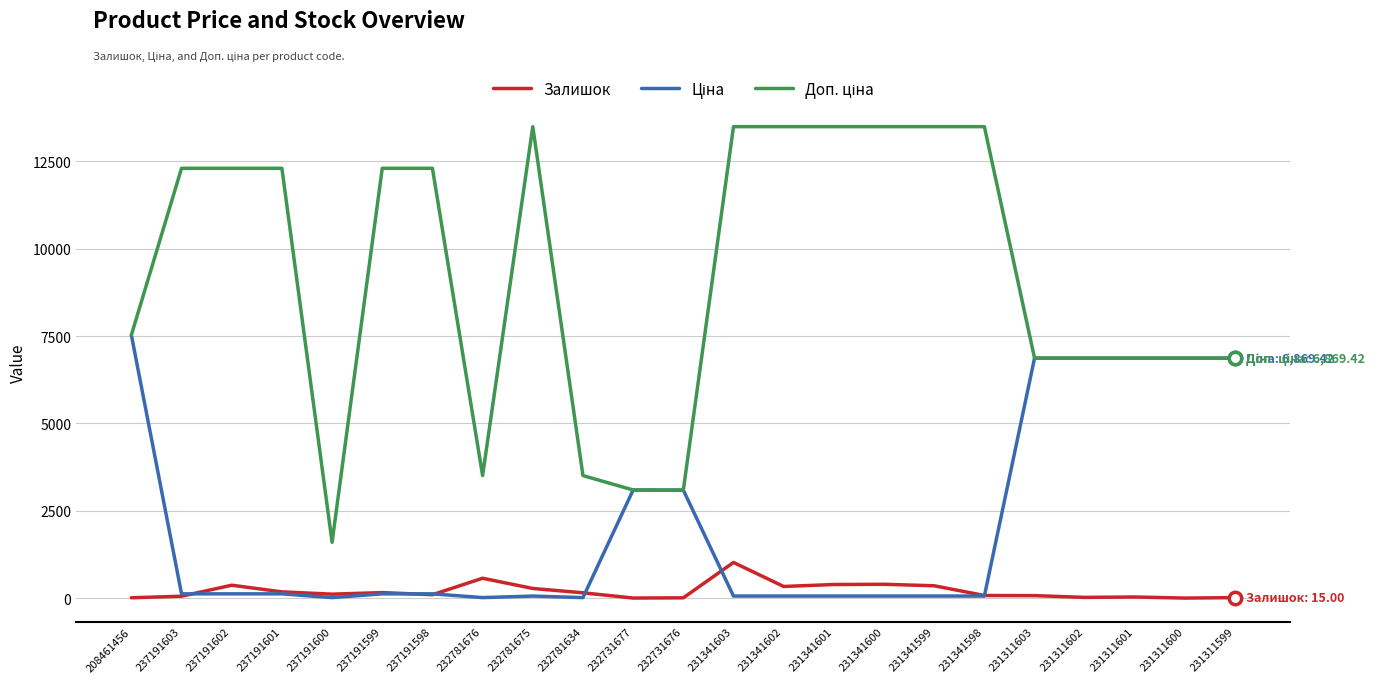

The Залишок series shows 9.0 at 232731676. True or false?

True